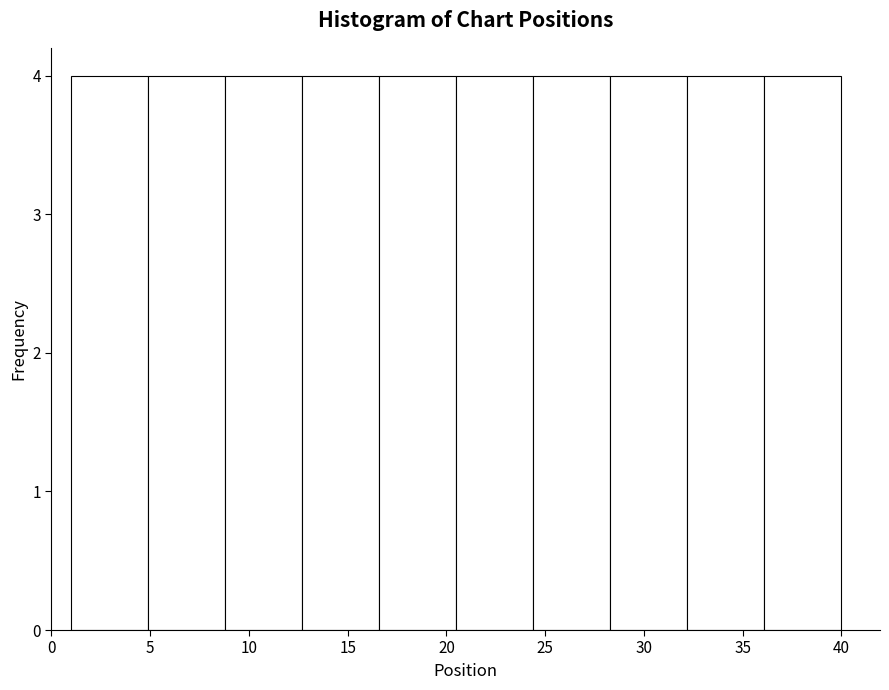

How tall is the bar that spans 32.2 to 36.1 on the x-axis? Neither the bar edges nor the heights are printed on the chart, so give them approximately, as read against the axes.

4